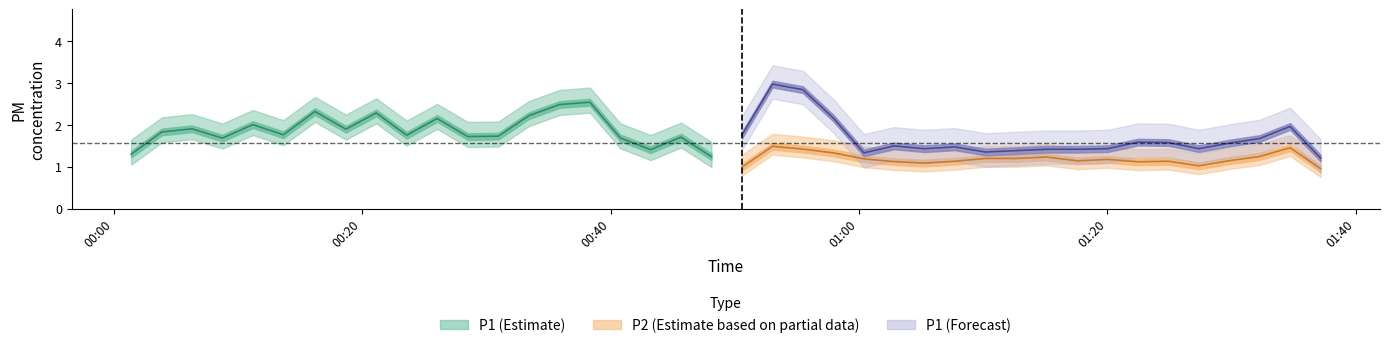

What is the value of the P2 point at the 30th from the left?

1.2